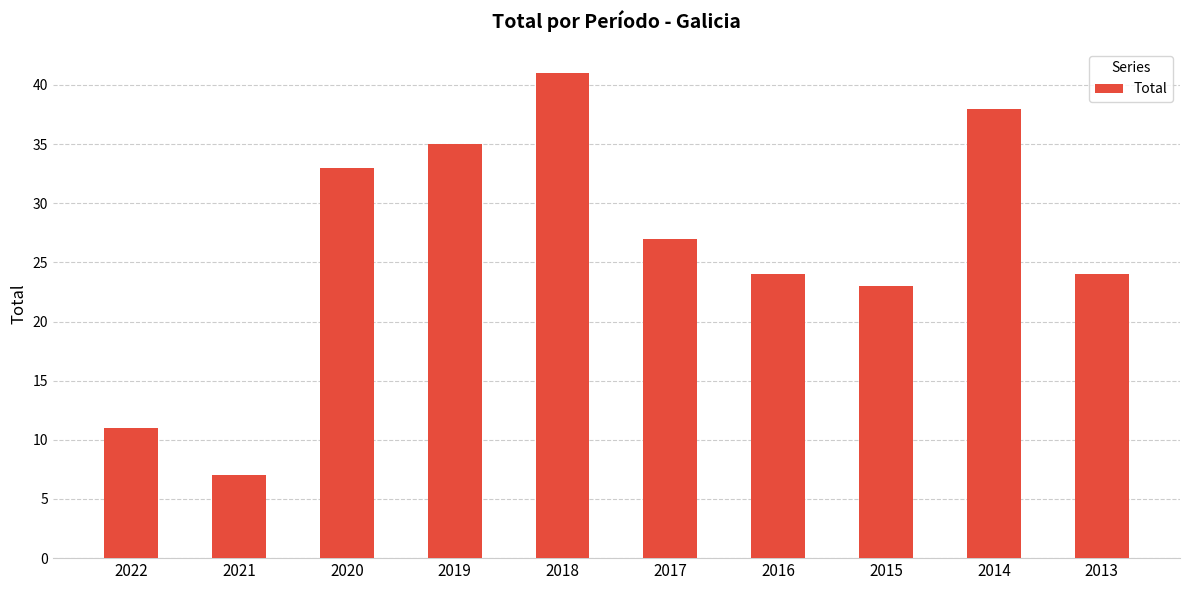

Reading left to right, transcribe all the data shown in this chart.

2022=11	2021=7	2020=33	2019=35	2018=41	2017=27	2016=24	2015=23	2014=38	2013=24